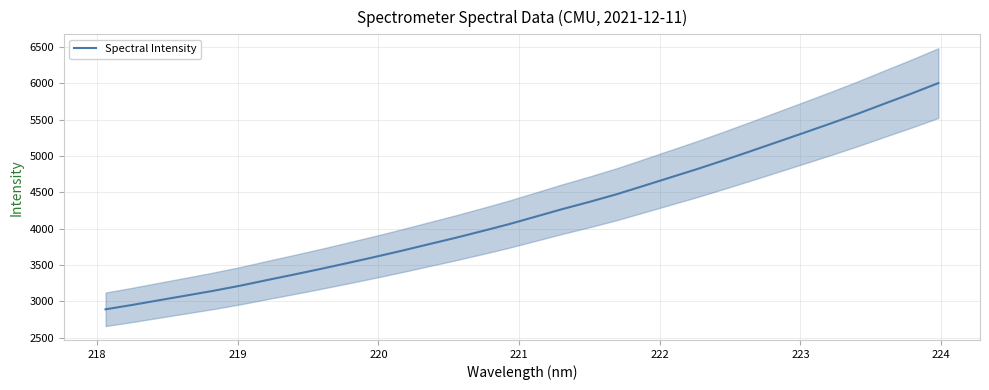

How many values exceed 4164?

16